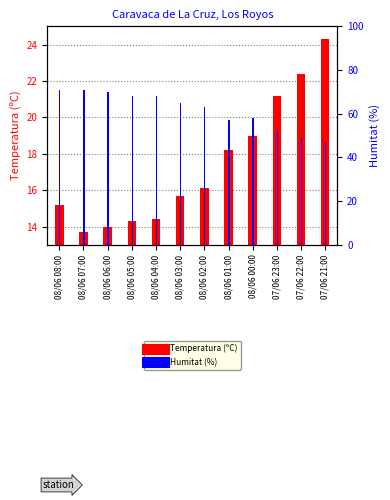

Reading right to left, what are all the values shown in this chart?

Temperatura (ºC): 24.3	22.4	21.2	19.0	18.2	16.1	15.7	14.4	14.3	14.0	13.7	15.2
Humitat (%): 47.0	49.0	52.0	58.0	57.0	63.0	65.0	68.0	68.0	70.0	71.0	71.0